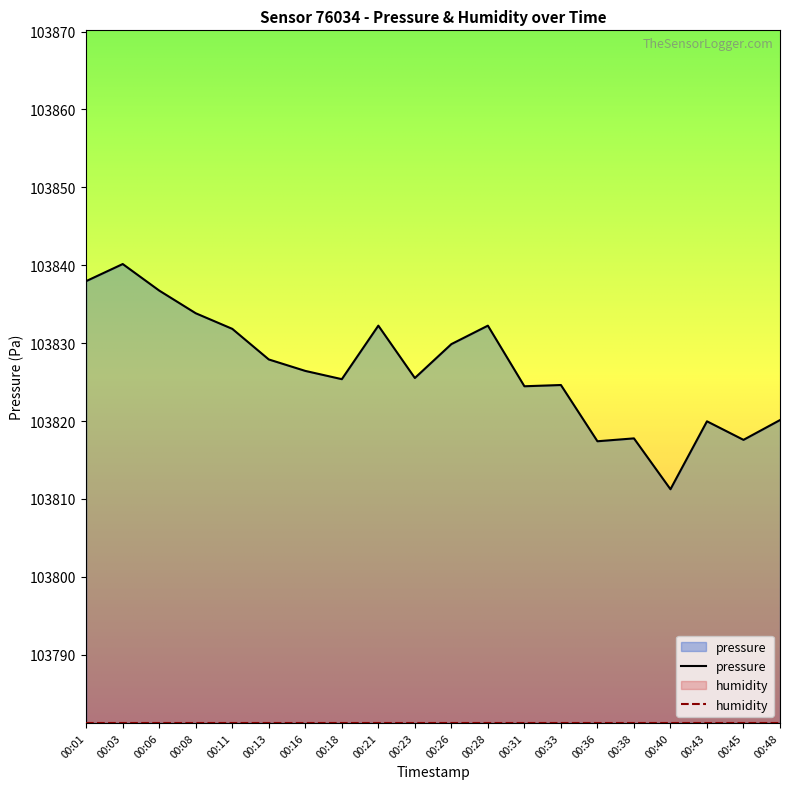

What is the difference between the maximum and minimum values?

28.9